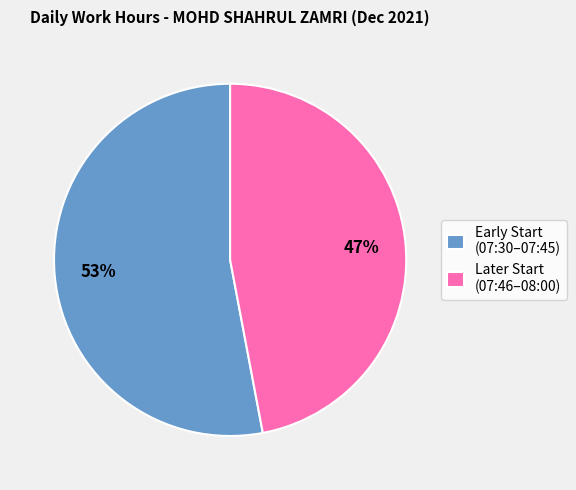

The Later Start (07:46–08:00) slice represents 56% of the pie. True or false?

False